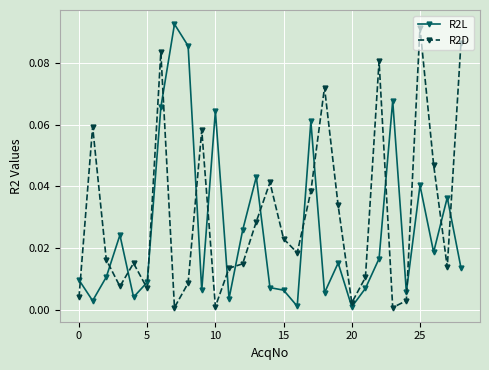

What is the sum of all R2L values?

0.8